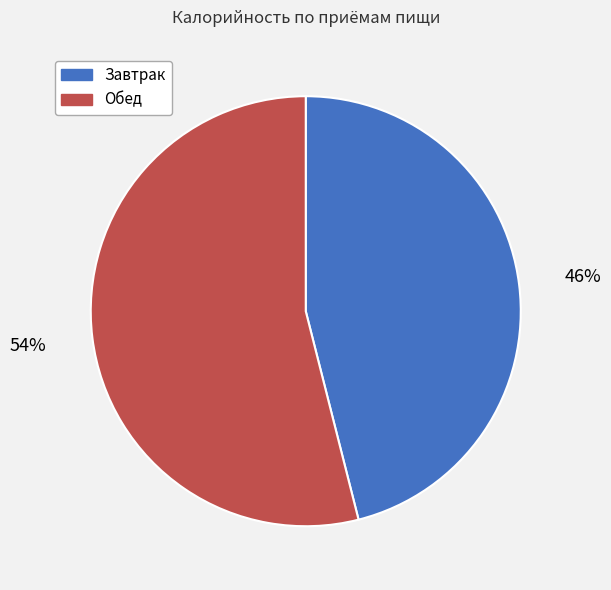

Count the number of slices in the pie.

2